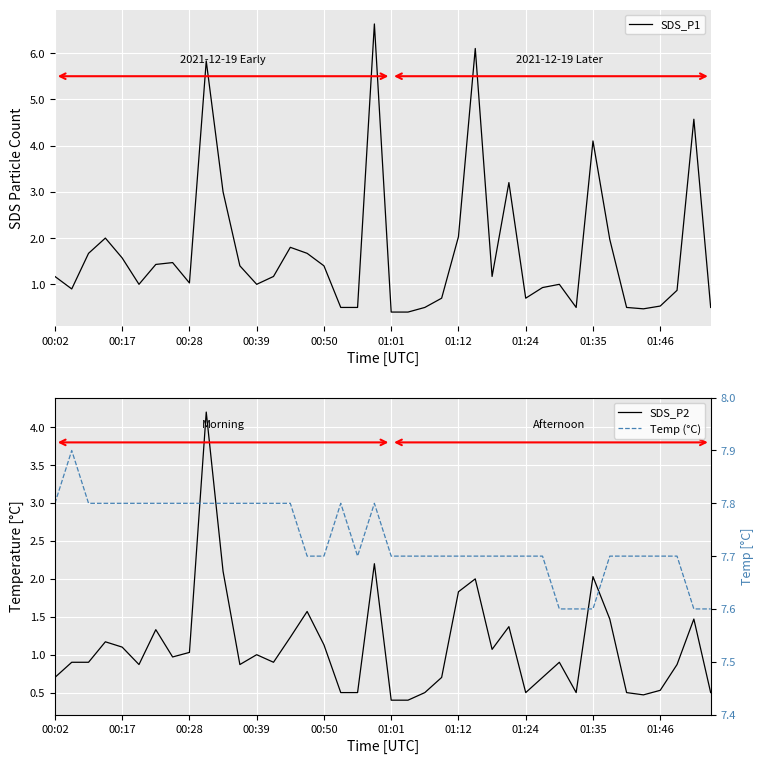

What position from the left is 34?

35